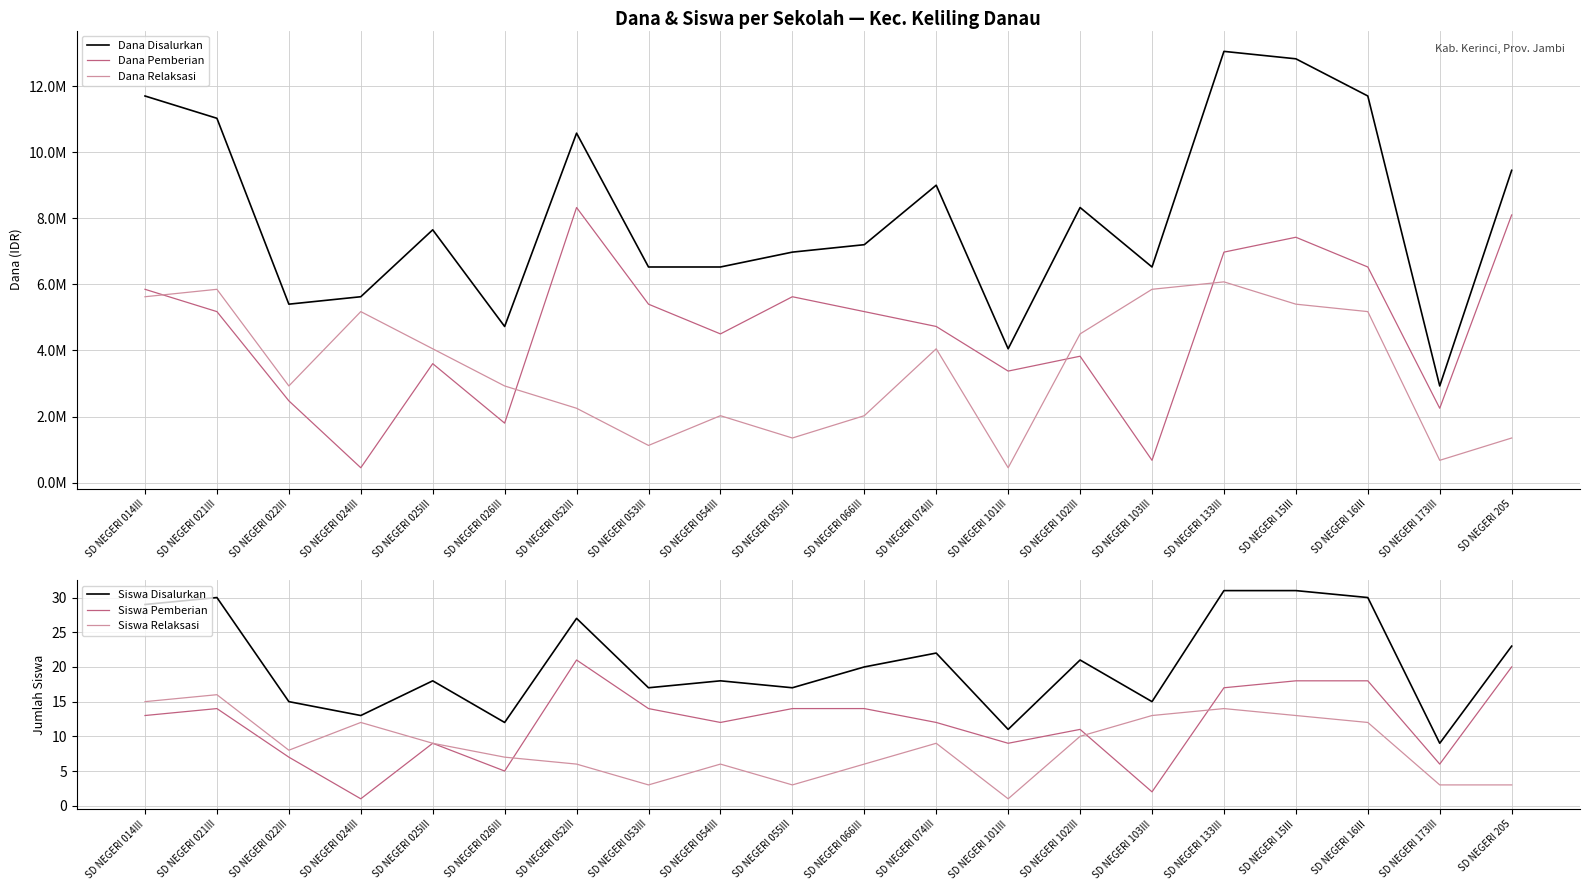

Does the chart display data point markers on the line(s)?

No